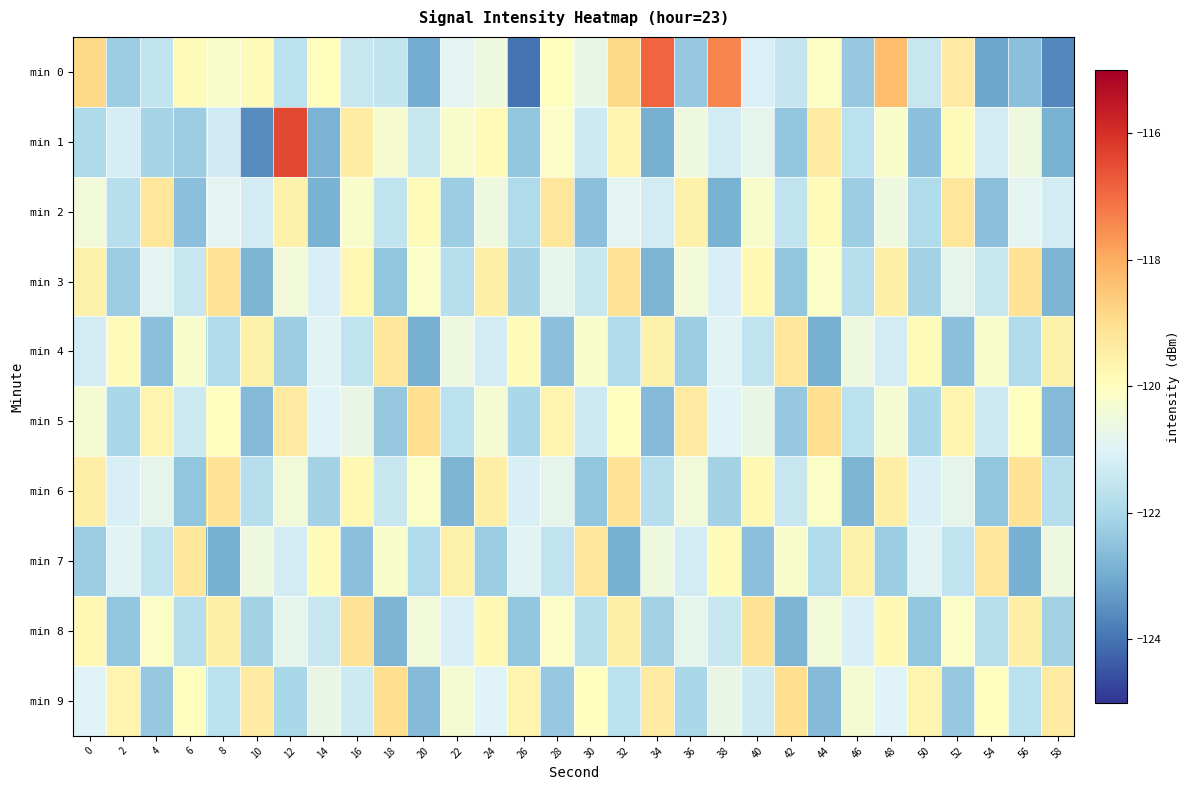

What is the spread (max minus min) of values at 48?

3.9